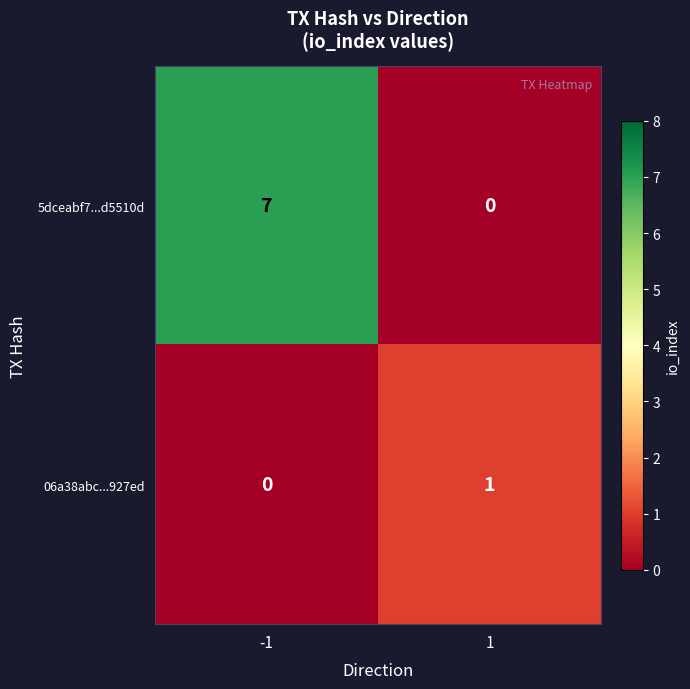

Which series has the largest total across all categories?

5dceabf7...d5510d